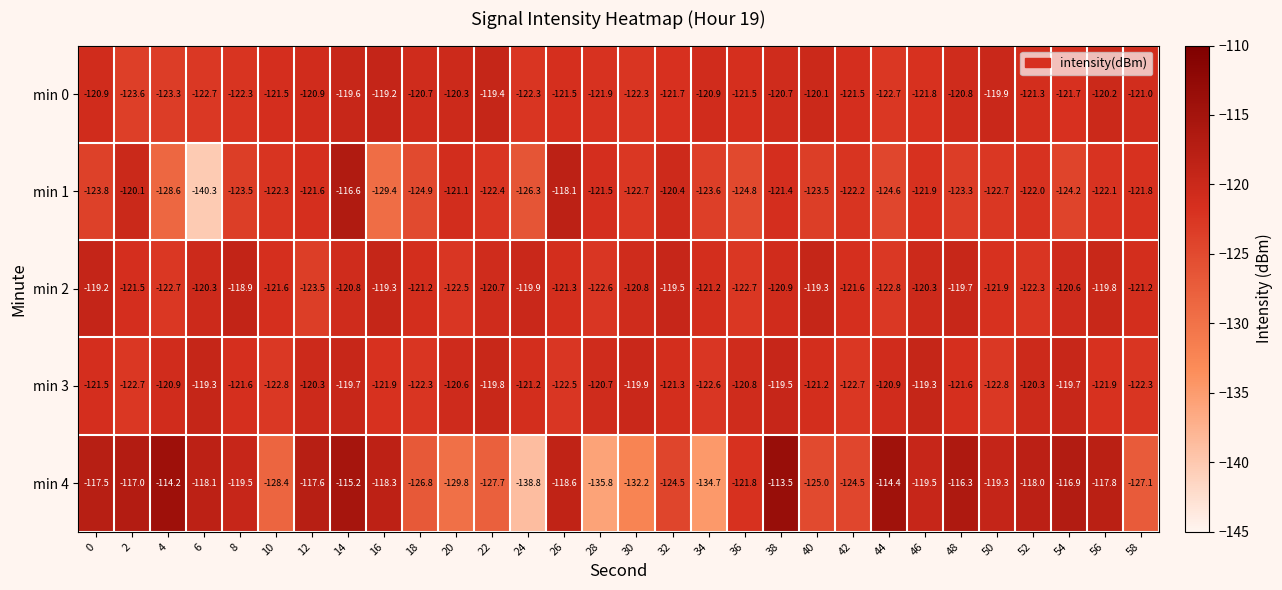

What is the difference between the second highest and minimum values in the min 3 series?

3.5